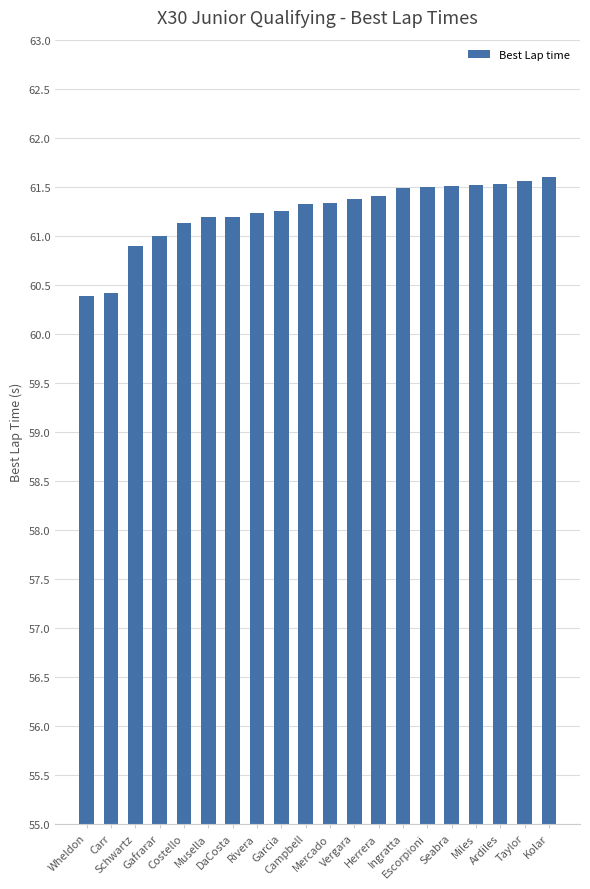

What is the average value?

61.2